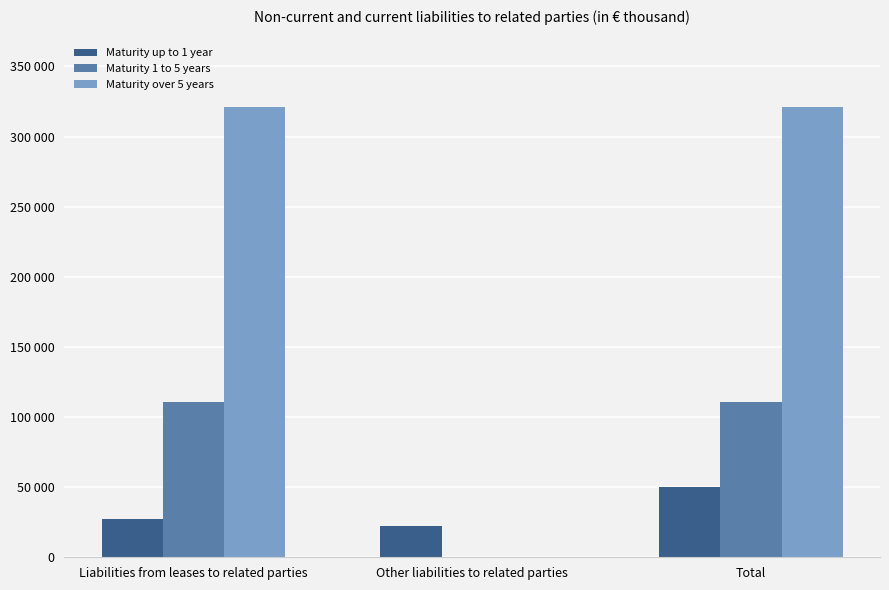

Are the bars grouped side by side (vs. stacked)?

Yes